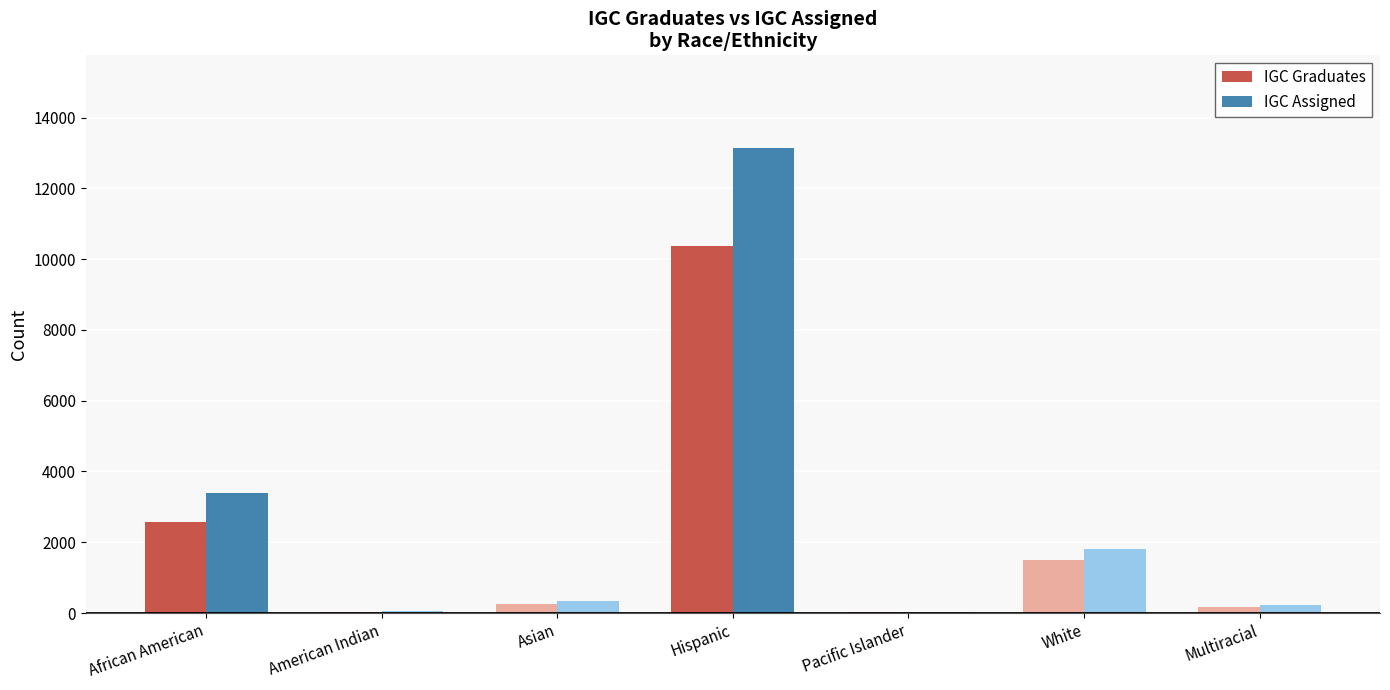

What is the highest value of the IGC Graduates series?

10373